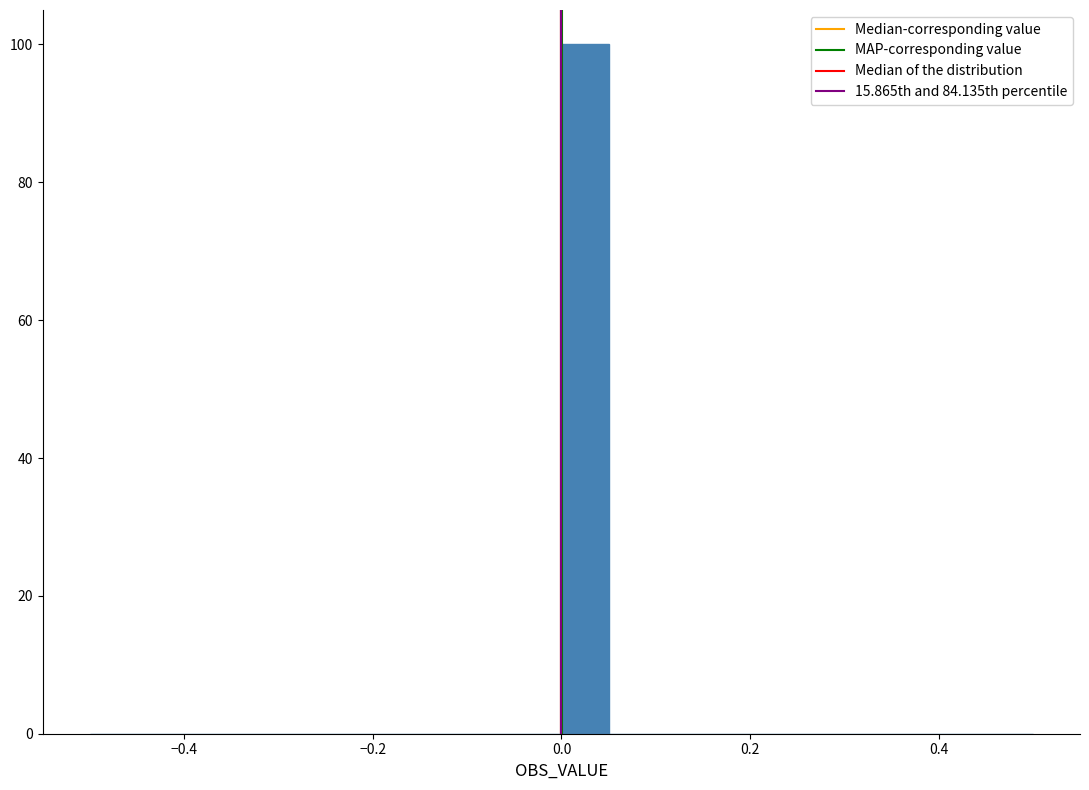

Read against the x-axis, roughly where is the centre of the tallest bar?

0.02